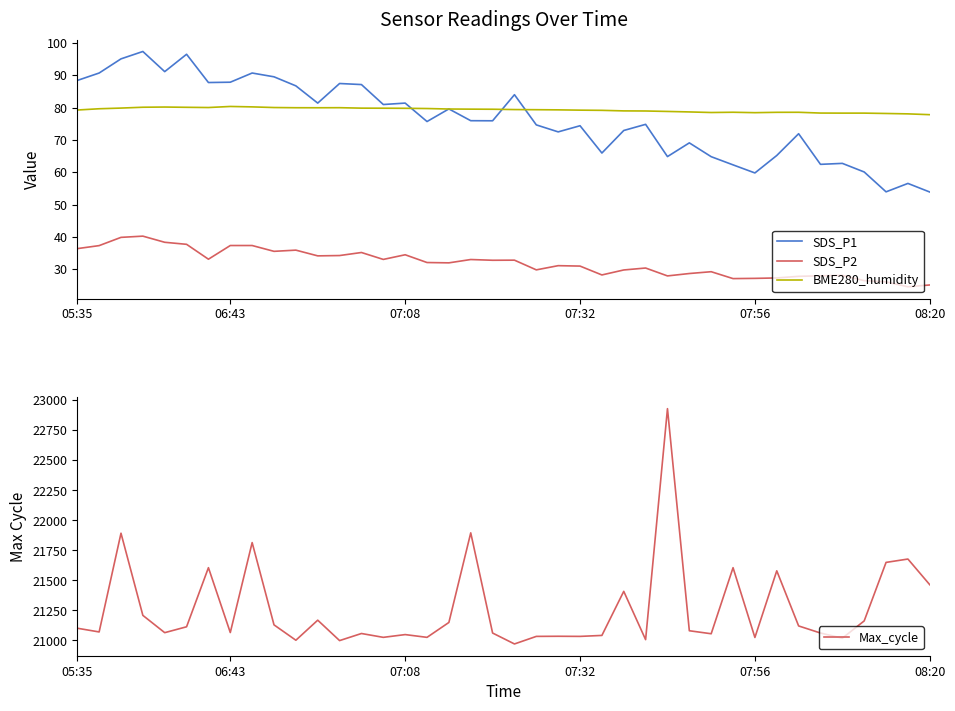

Which series has the widest spread of values?

Max_cycle